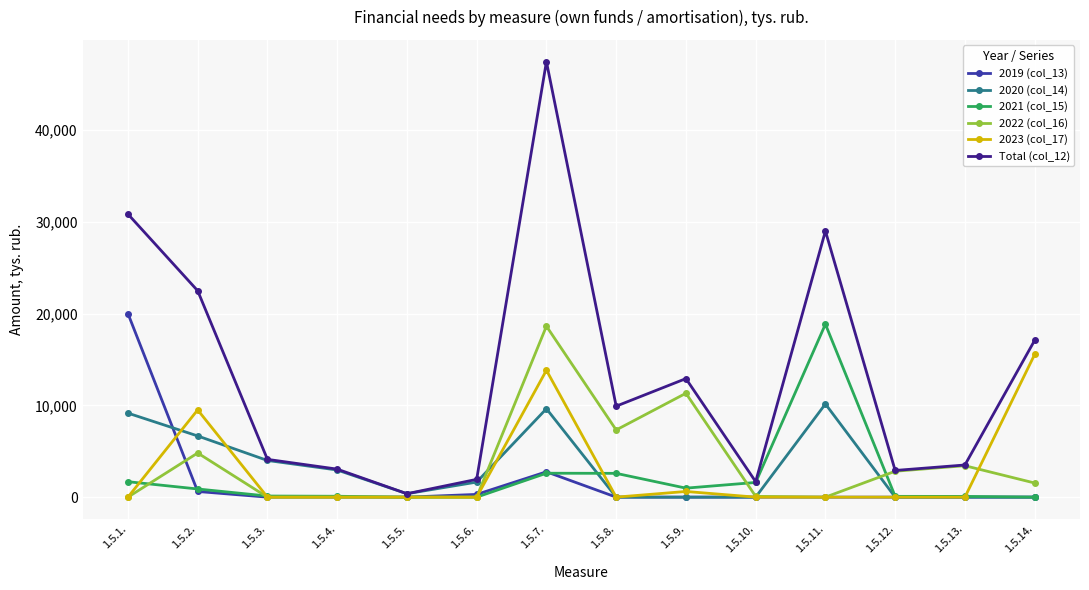

What is the difference between the Total (col_12) values at 1.5.4. and 1.5.3.?

1063.2